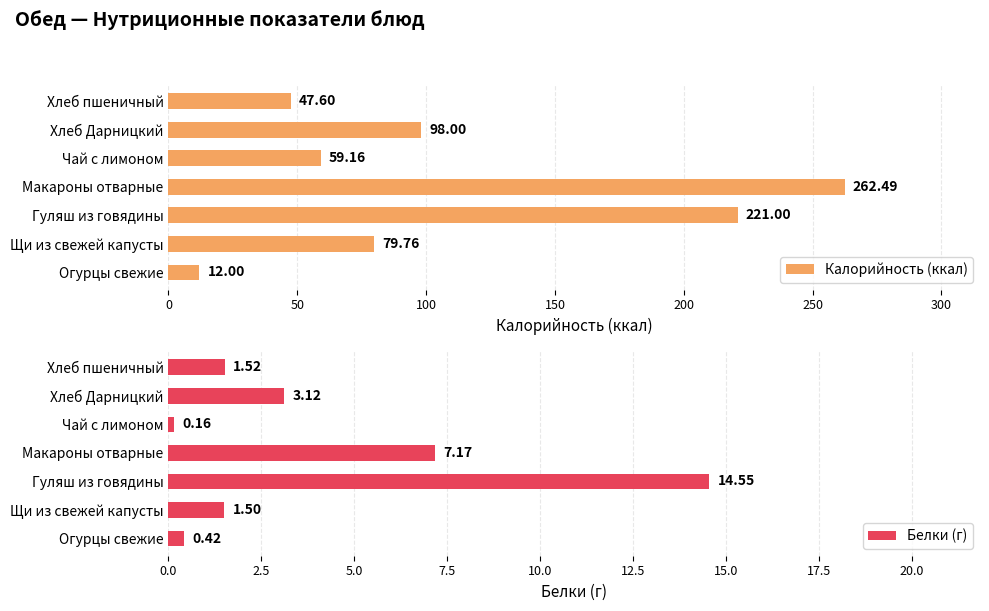

How many groups of bars are there?

7